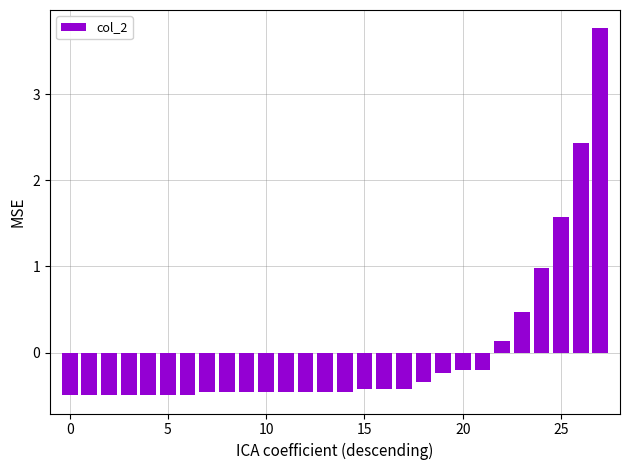

What is the difference between the second highest and second lowest values?

2.9